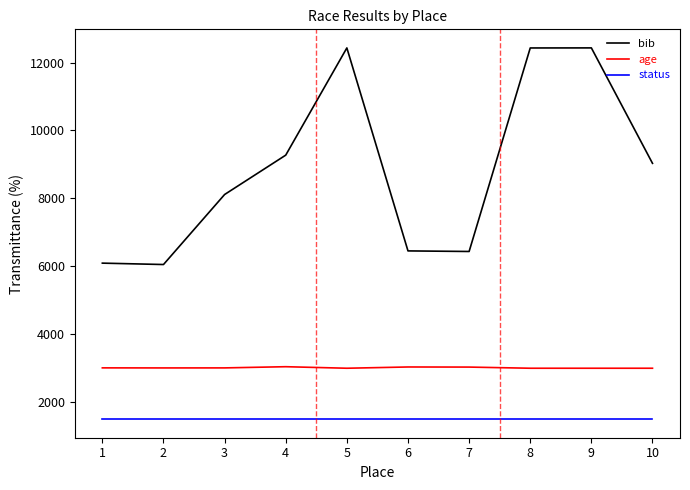

The value of status at 4 is 922. True or false?

False